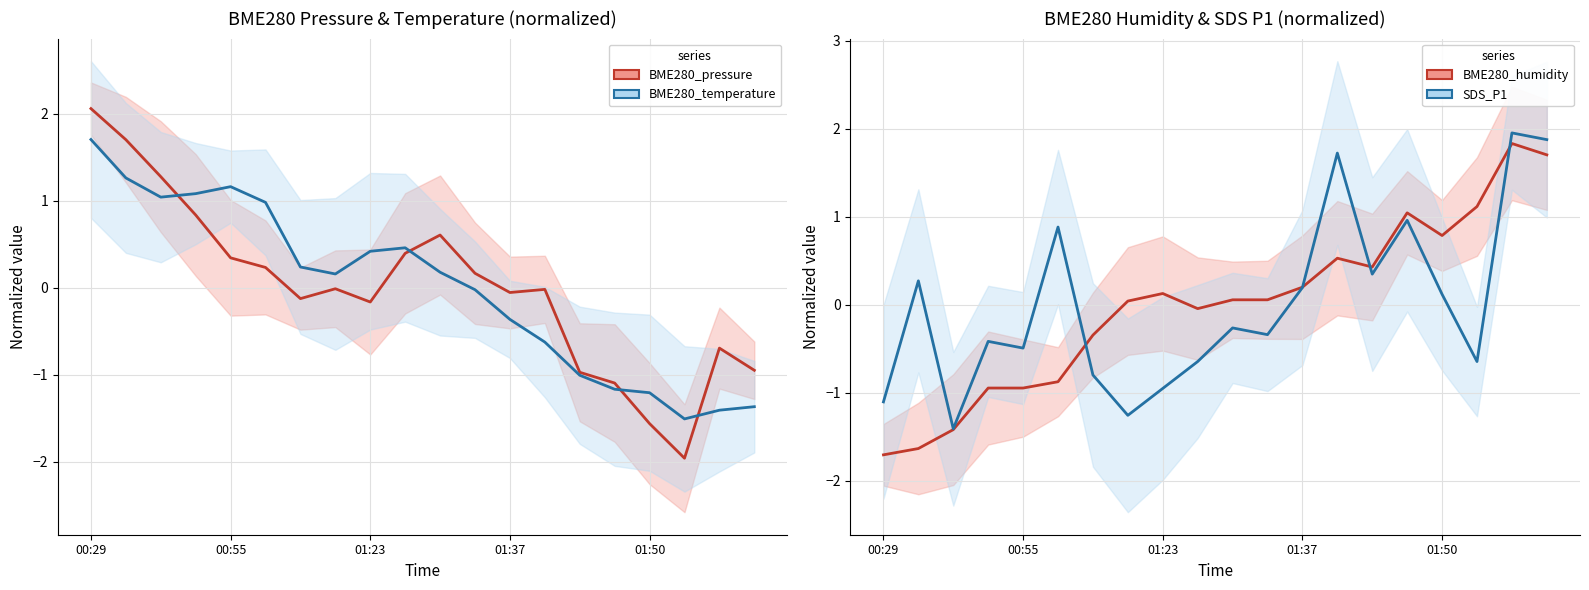

What is the sum of the SDS_P1 values at 00:55 and 01:50?

-0.4